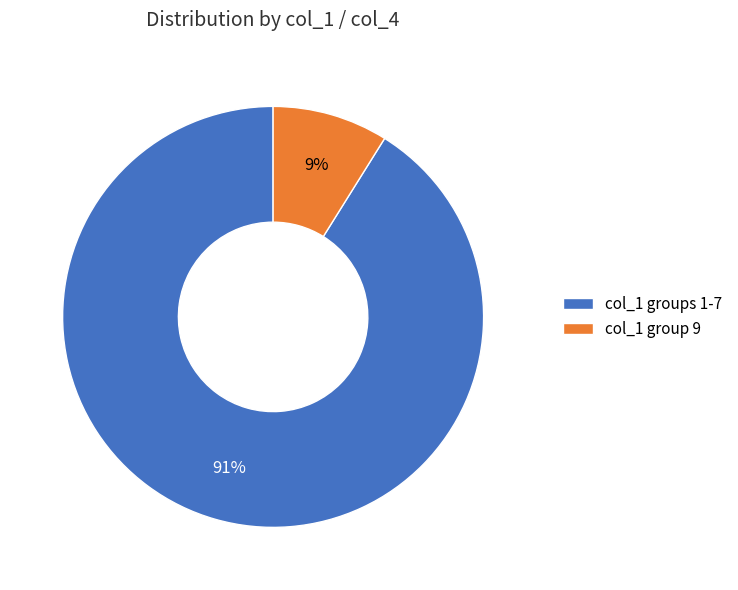

What is the largest slice in the pie chart?

col_1 groups 1-7